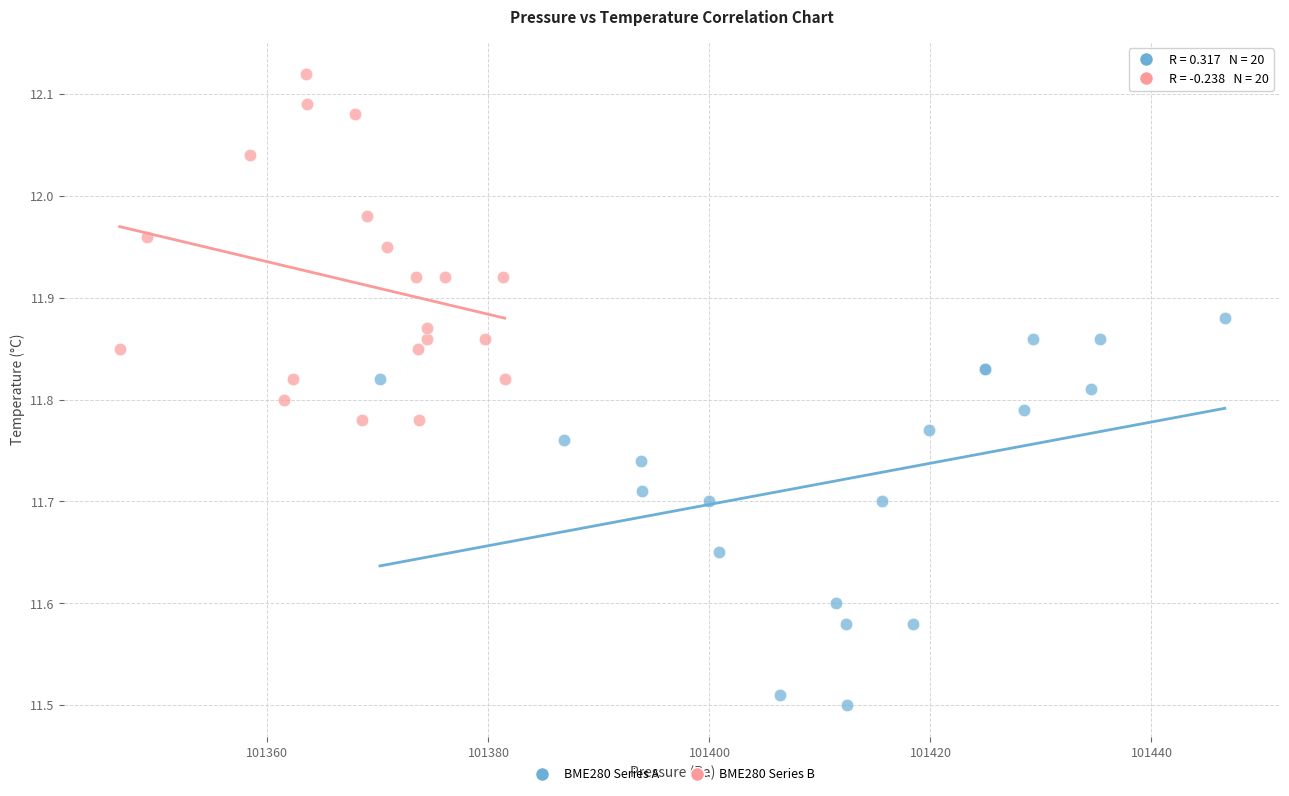

Which series reaches the maximum Y coordinate?

BME280 Series B